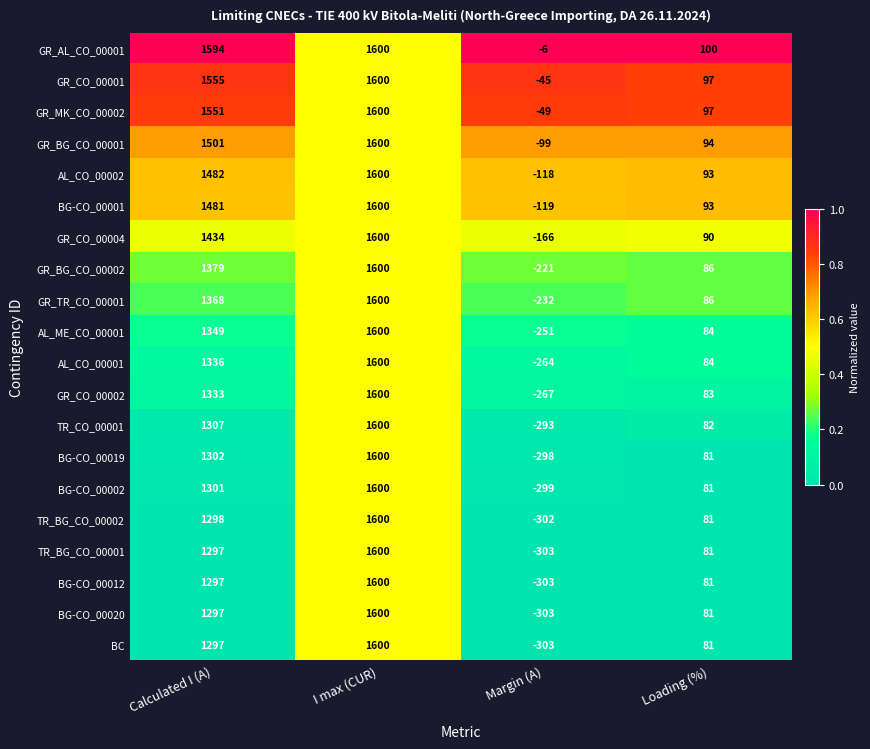

How many distinct data groups are displayed?

20